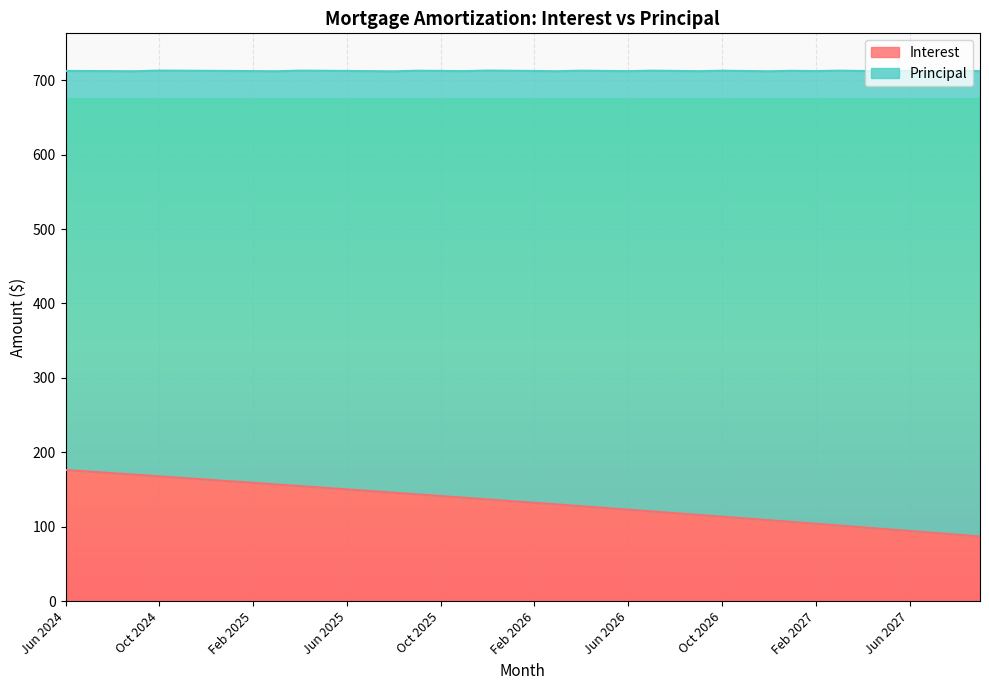

True or false: the data shows 167.8 at Oct 2024.

True